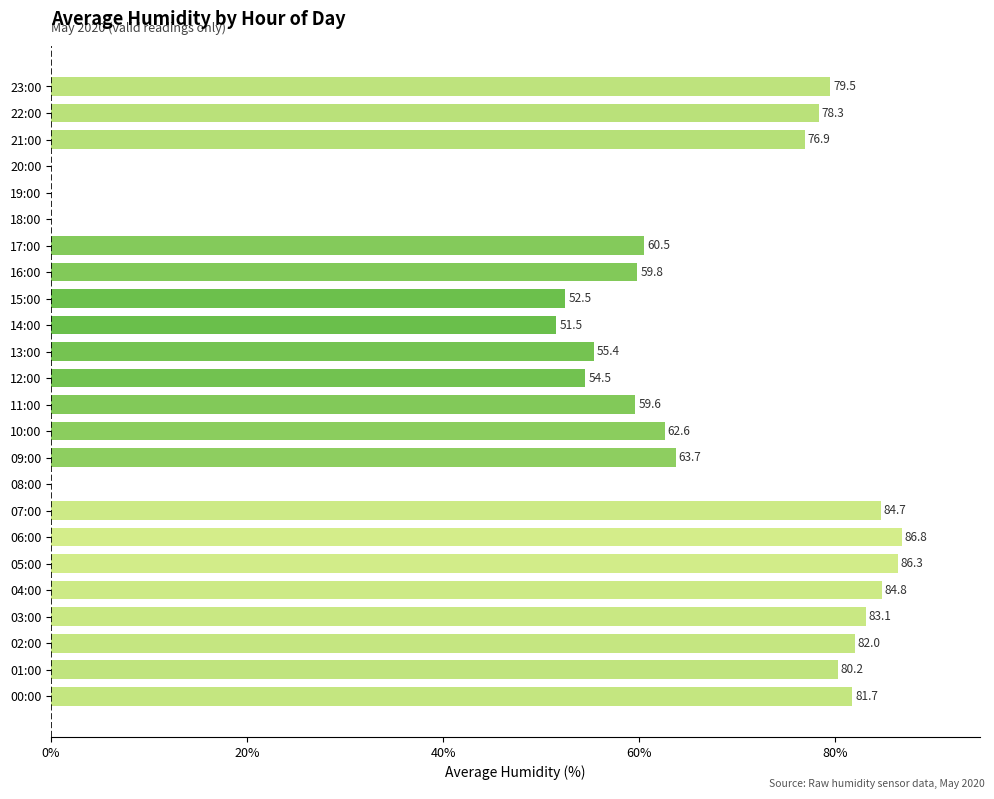

How many positive values are there?

20